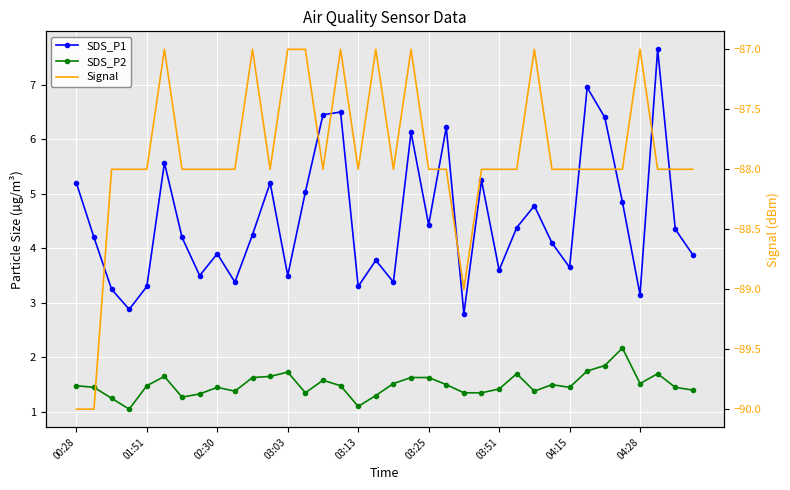

Reading right to left, what are all the values shown in this chart?

SDS_P1: 3.9	4.3	7.7	3.1	4.8	6.4	7.0	3.6	4.1	4.8	4.4	3.6	5.2	2.8	6.2	4.4	6.1	3.4	3.8	3.3	6.5	6.5	5.0	3.5	5.2	4.2	3.4	3.9	3.5	4.2	5.6	3.3	2.9	3.2	4.2	5.2
SDS_P2: 1.4	1.4	1.7	1.5	2.2	1.9	1.8	1.4	1.5	1.4	1.7	1.4	1.4	1.4	1.5	1.6	1.6	1.5	1.3	1.1	1.5	1.6	1.4	1.7	1.6	1.6	1.4	1.4	1.3	1.3	1.6	1.5	1.1	1.2	1.4	1.5
Signal: -88.0	-88.0	-88.0	-87.0	-88.0	-88.0	-88.0	-88.0	-88.0	-87.0	-88.0	-88.0	-88.0	-89.0	-88.0	-88.0	-87.0	-88.0	-87.0	-88.0	-87.0	-88.0	-87.0	-87.0	-88.0	-87.0	-88.0	-88.0	-88.0	-88.0	-87.0	-88.0	-88.0	-88.0	-90.0	-90.0